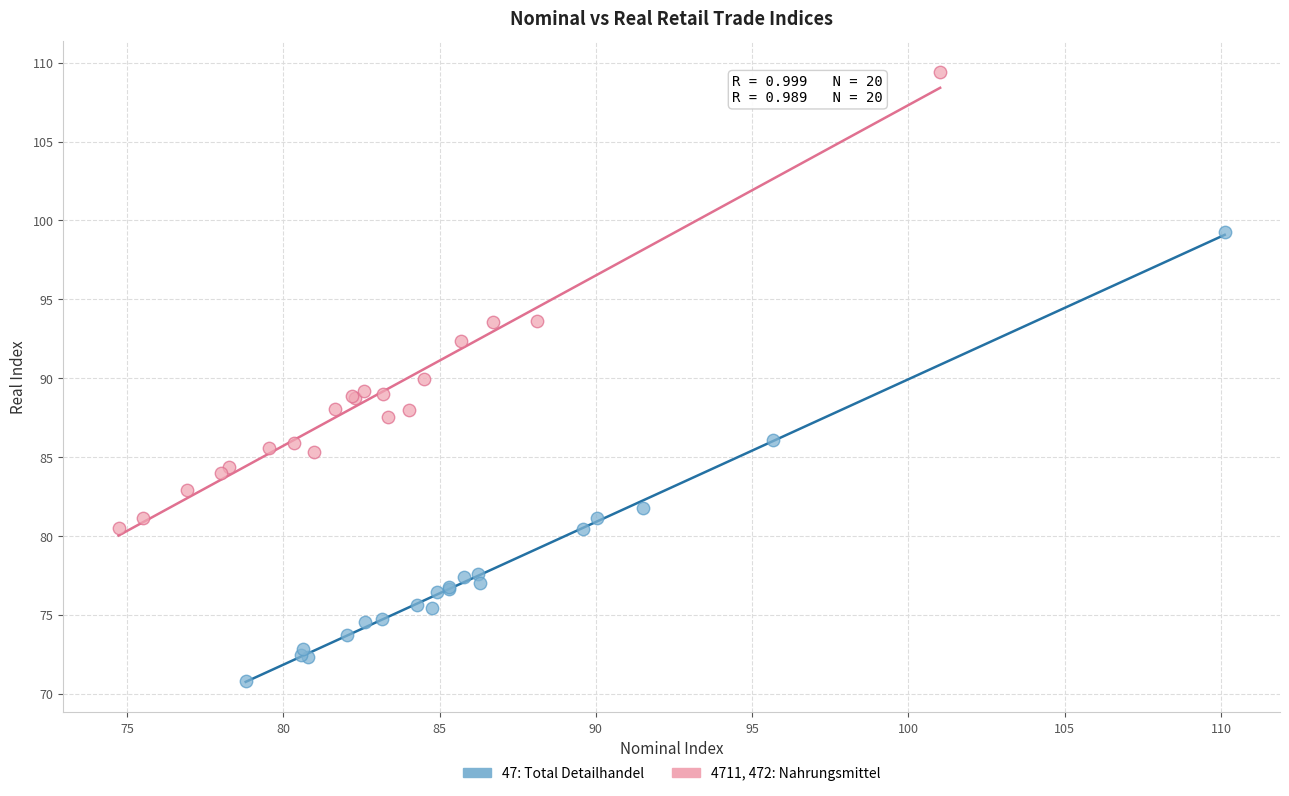

What are all the series names shown in the legend?

47: Total Detailhandel, 4711, 472: Nahrungsmittel